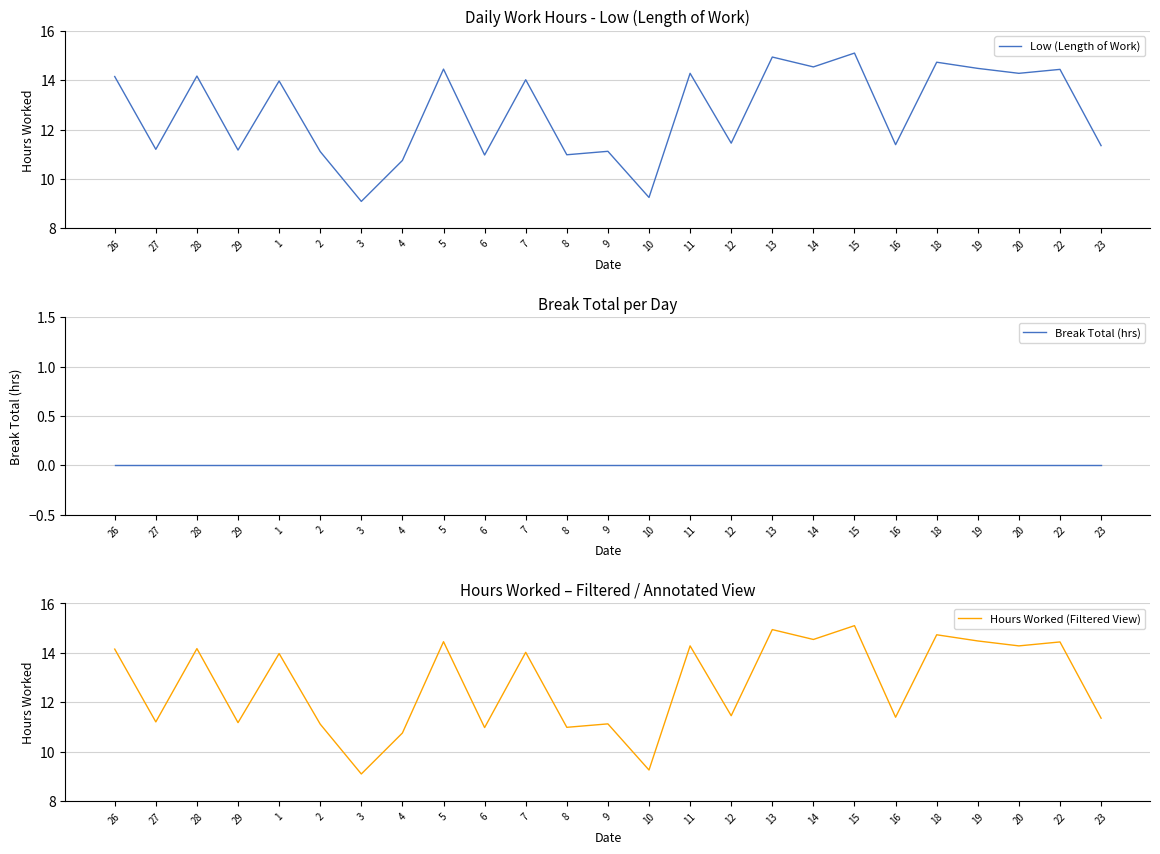

True or false: Low (Length of Work) and Hours Worked (Filtered View) intersect in this chart.

False